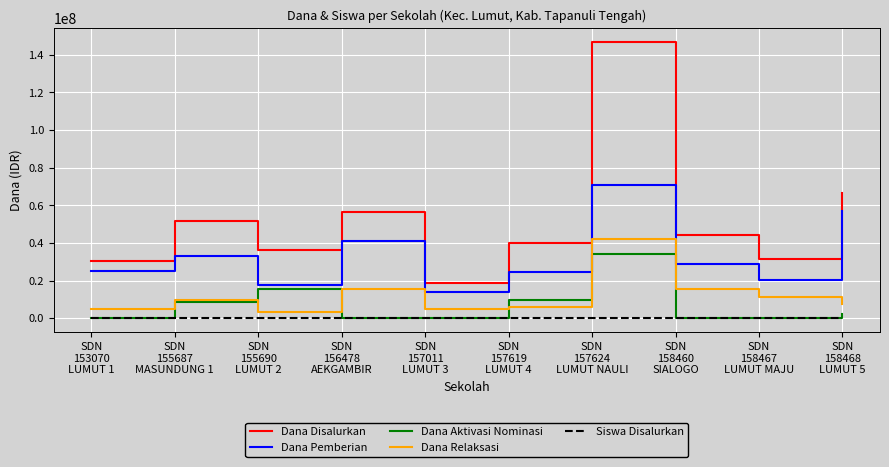

Which category has the lowest value in the Dana Disalurkan series?

SDN
157011
LUMUT 3